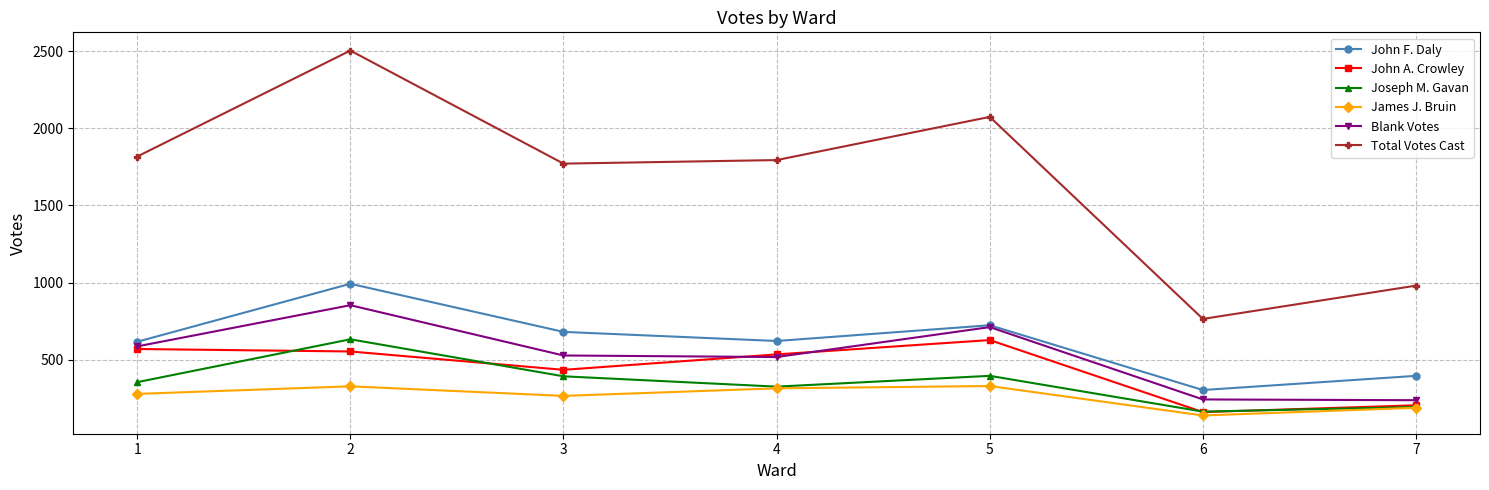

Which series has the largest range (max minus min)?

Total Votes Cast